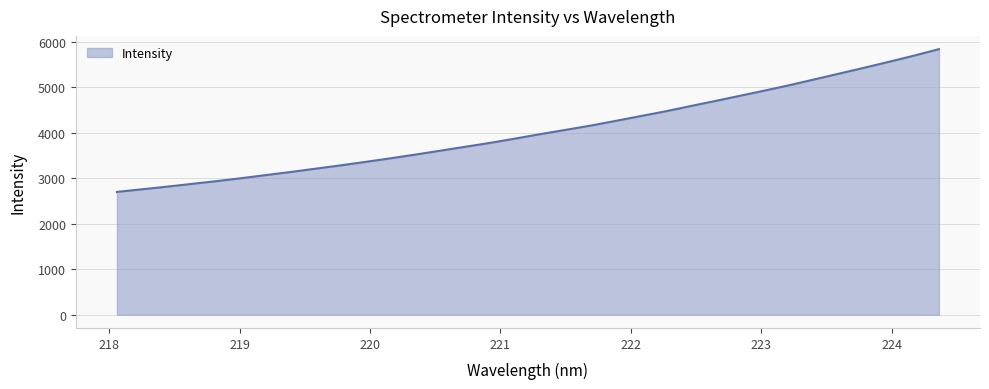

What is the minimum value shown in the chart?

2697.3